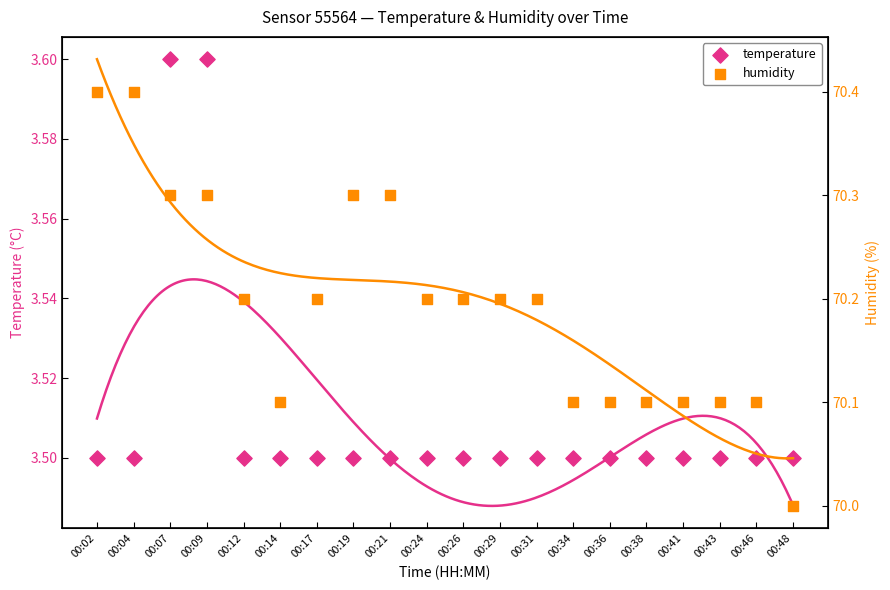

At how many categories does at least one series exceed 46?

20